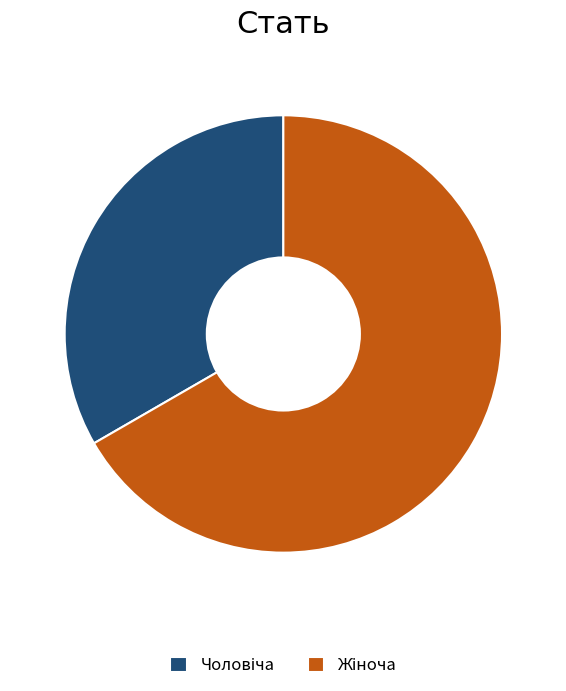

Is there a majority slice in this chart?

Yes